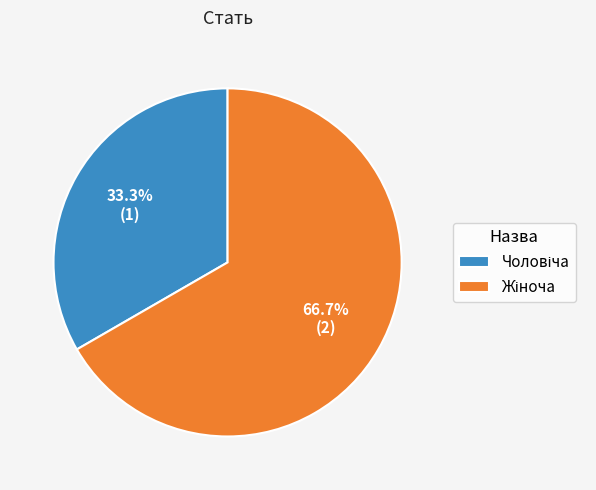

How many slices are in this pie chart?

2